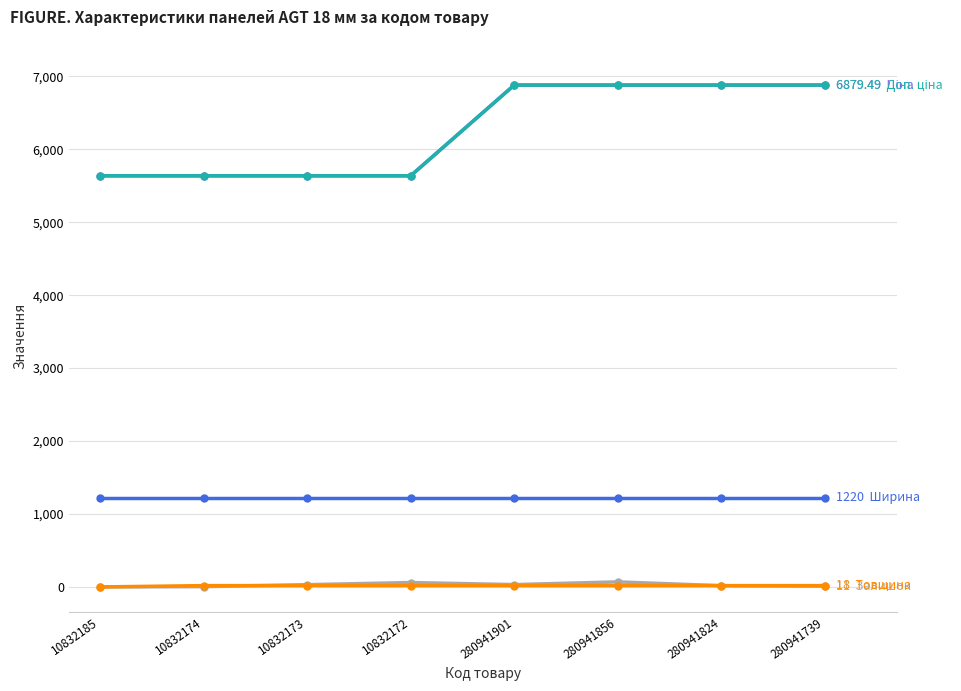

Is this an area chart (filled region under the line)?

No